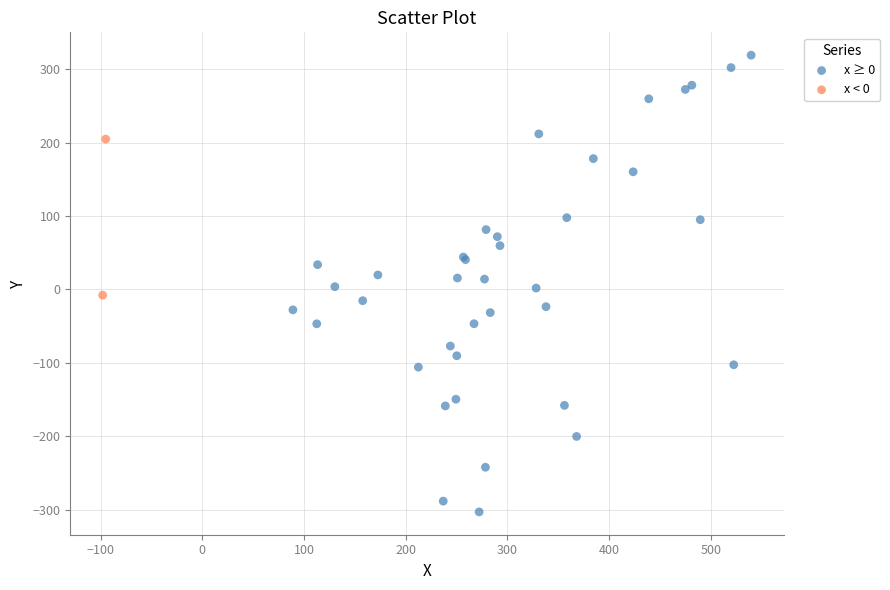

What are all the series names shown in the legend?

x ≥ 0, x < 0